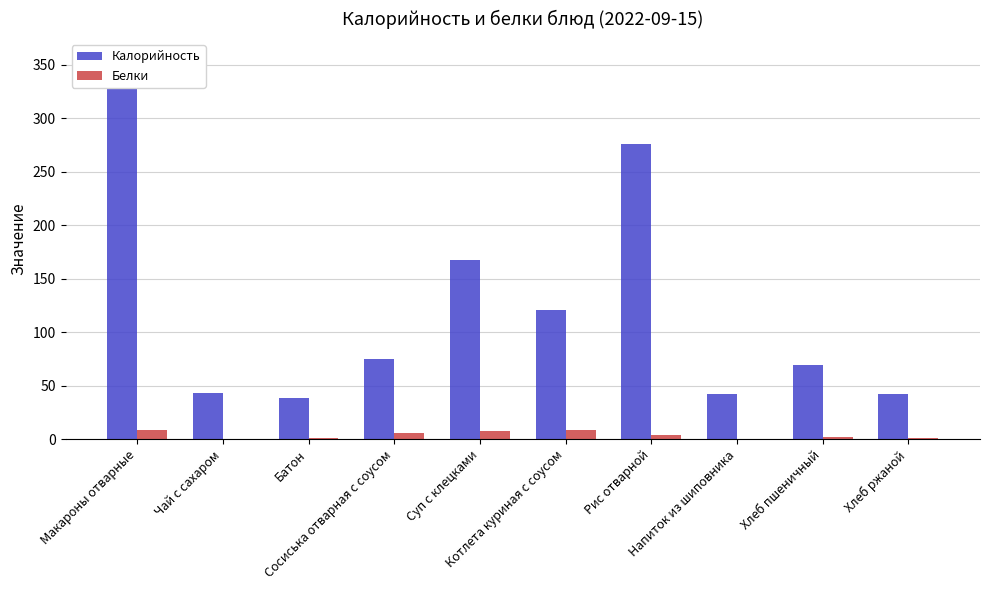

The value of Белки at Котлета куриная с соусом is 8.5. True or false?

True